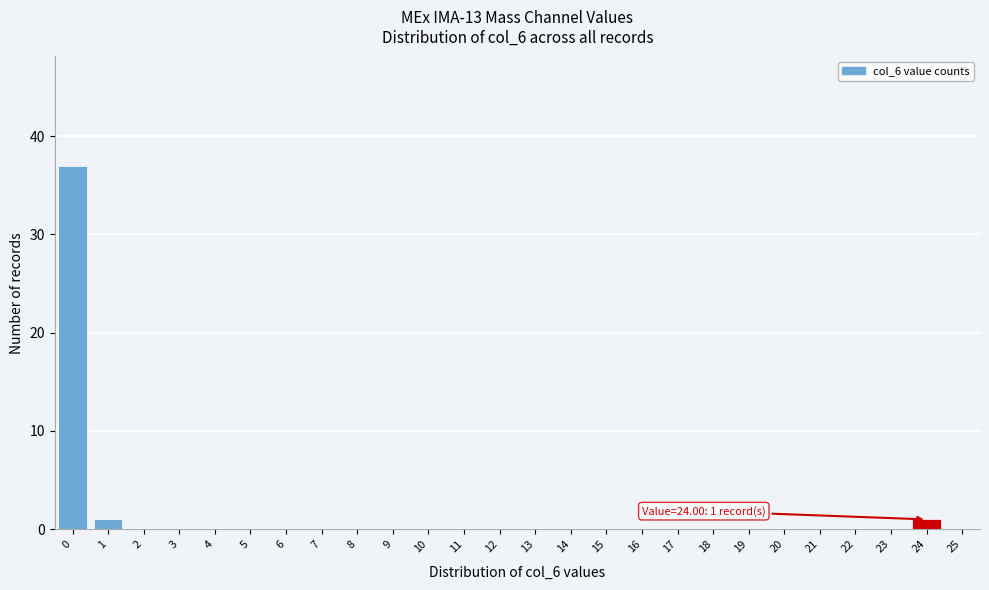

Reading right to left, transcribe all the data shown in this chart.

25=0	24=1	23=0	22=0	21=0	20=0	19=0	18=0	17=0	16=0	15=0	14=0	13=0	12=0	11=0	10=0	9=0	8=0	7=0	6=0	5=0	4=0	3=0	2=0	1=1	0=37